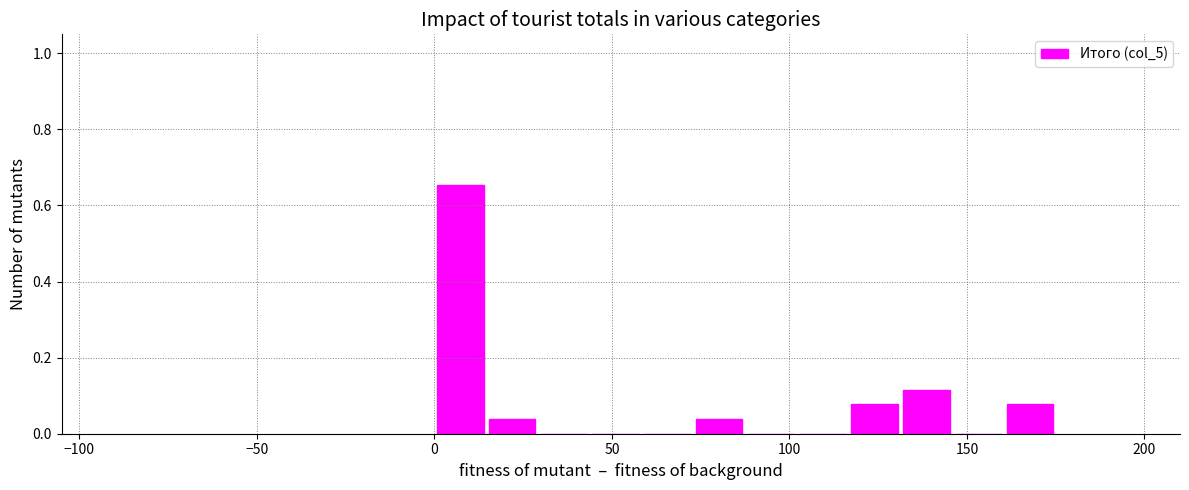

Read against the x-axis, roughly where is the centre of the tallest bar?

5